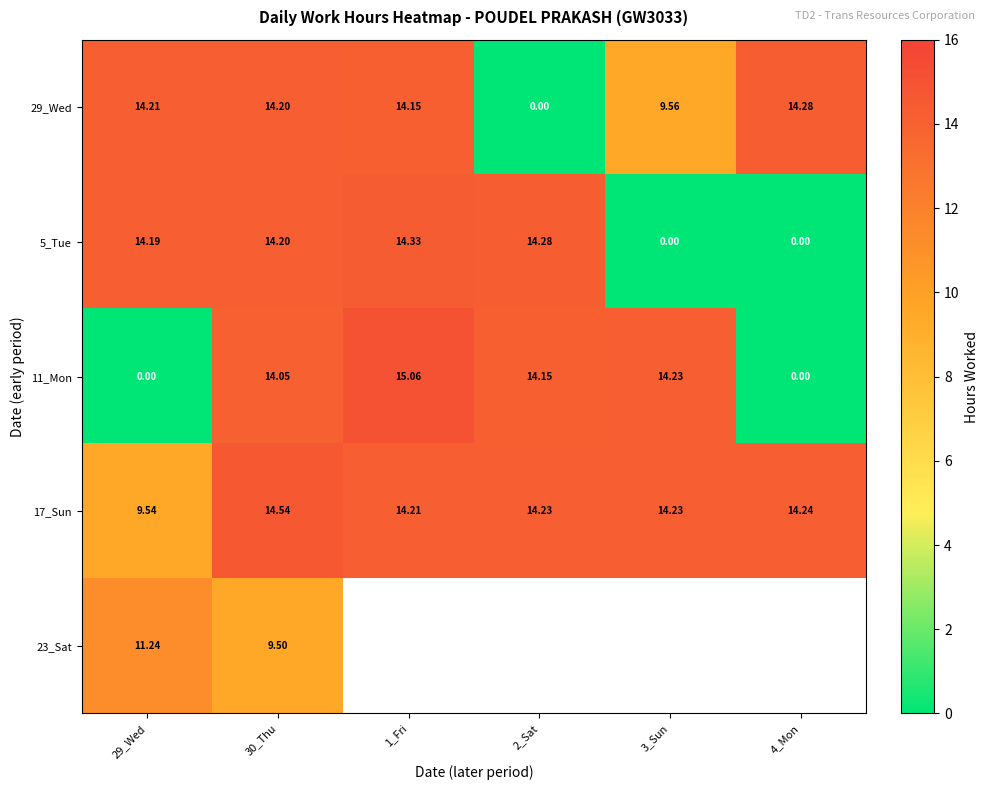

What is the difference between the 11_Mon values at 29_Wed and 3_Sun?

14.2